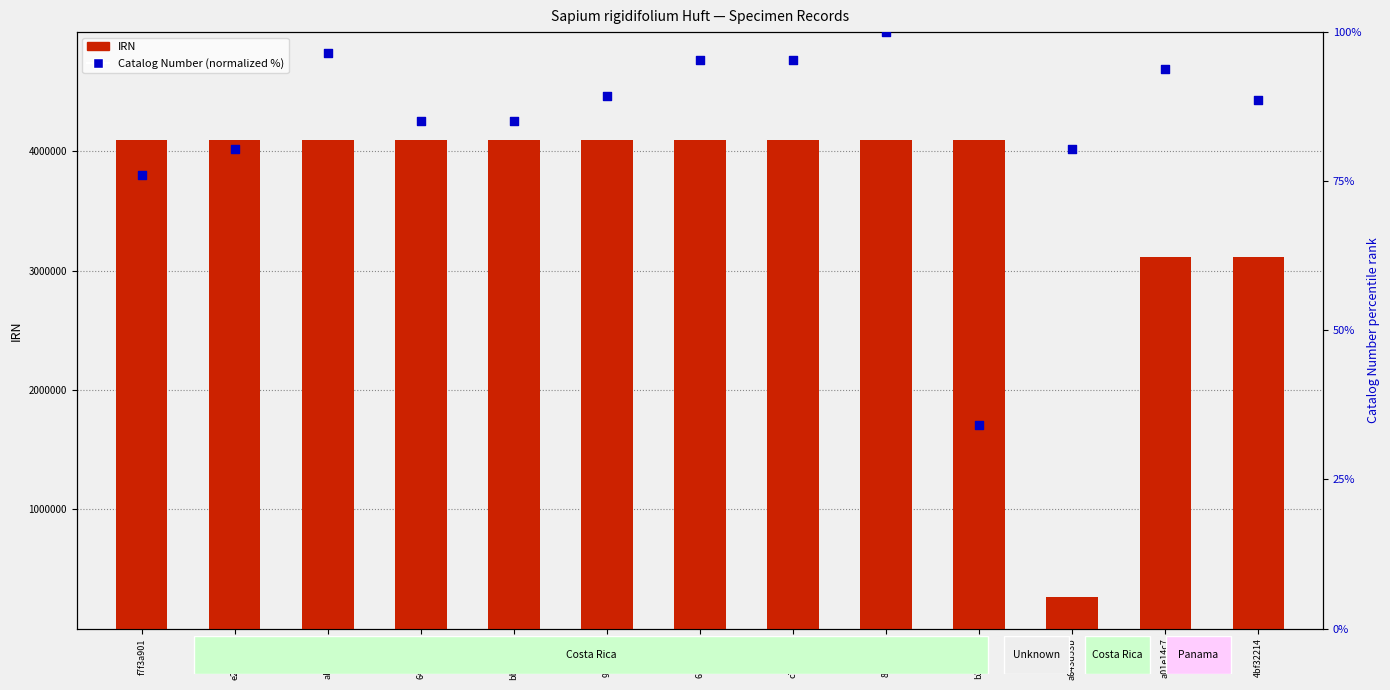

At which category is the sum across all series the highest?

ab0972a9